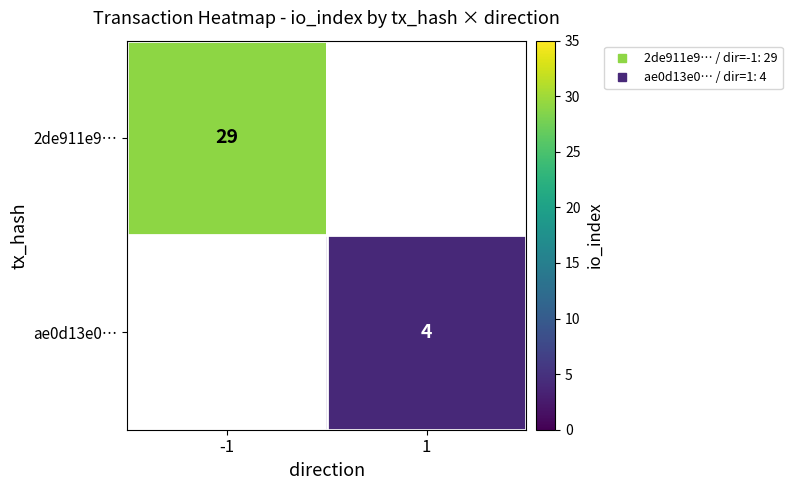

How many distinct data groups are displayed?

2